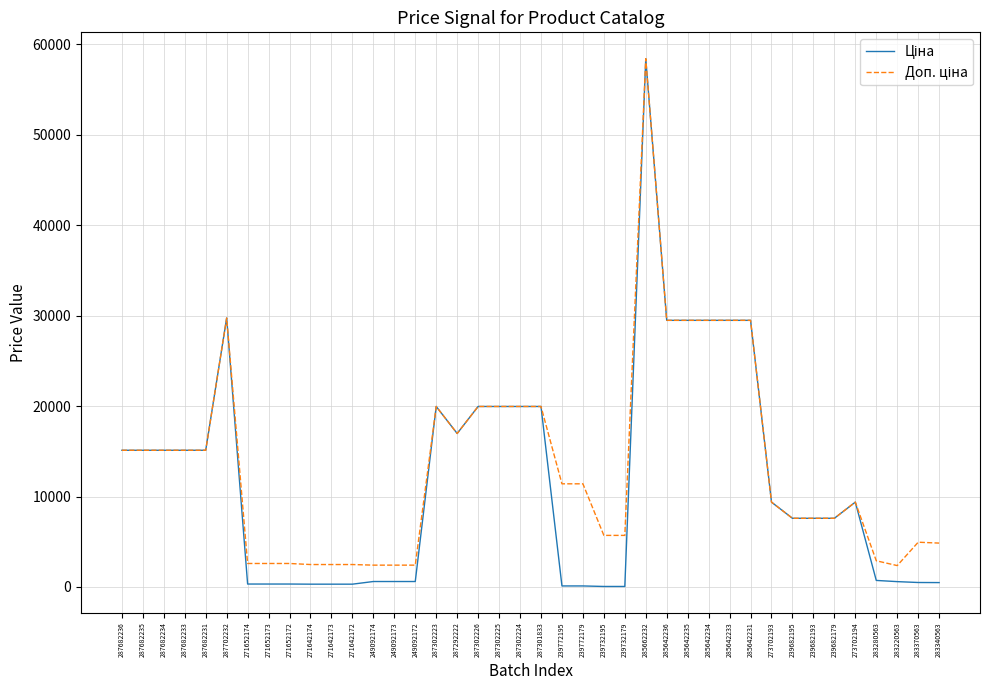

Which category has the highest value across all series?

285662232